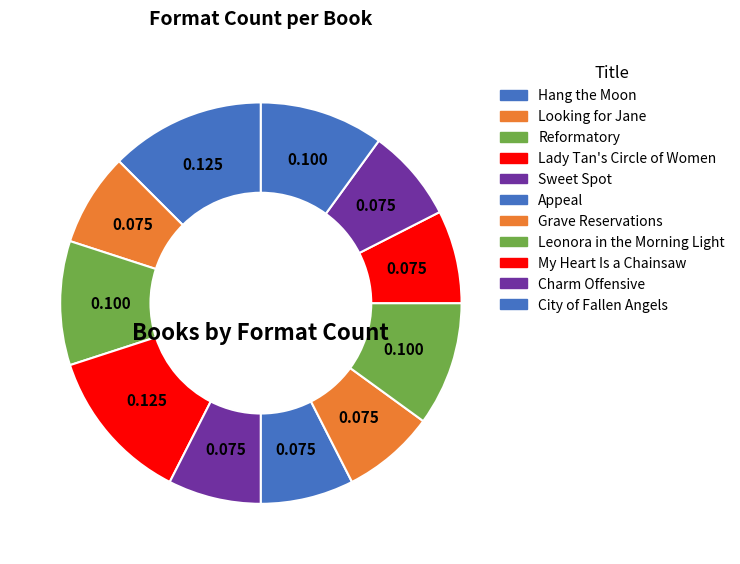

To the nearest percent, what is the average slice percentage?

9%